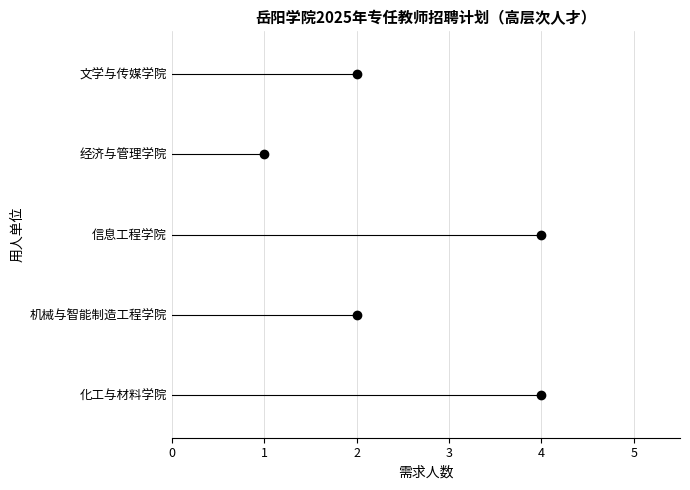

What is the sum of the values at 机械与智能制造工程学院 and 化工与材料学院?

6